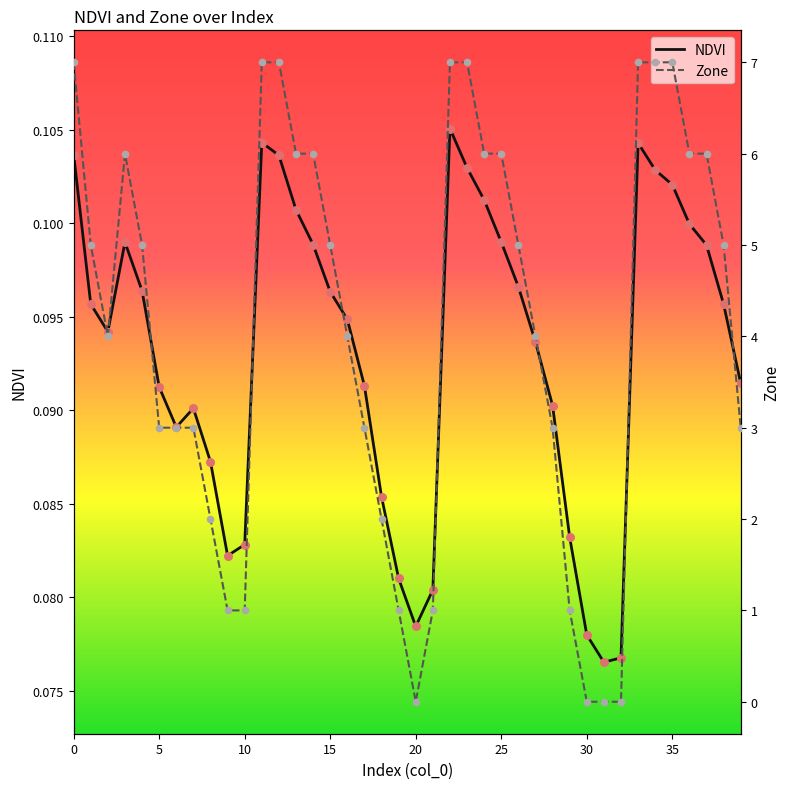

Is the value of Zone at 36 greater than the value of NDVI at 10?

Yes